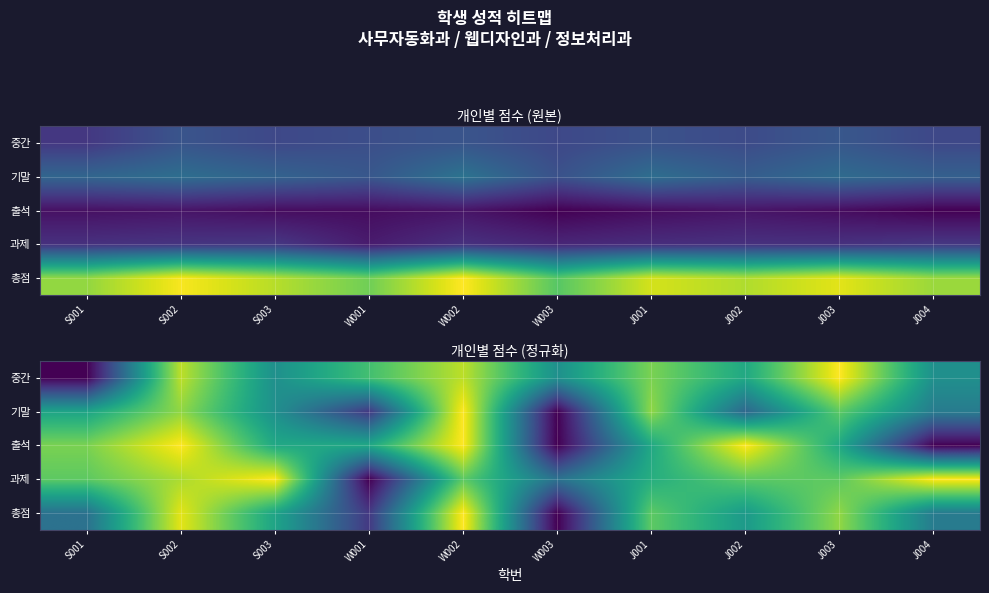

Which series has the largest range (max minus min)?

총점